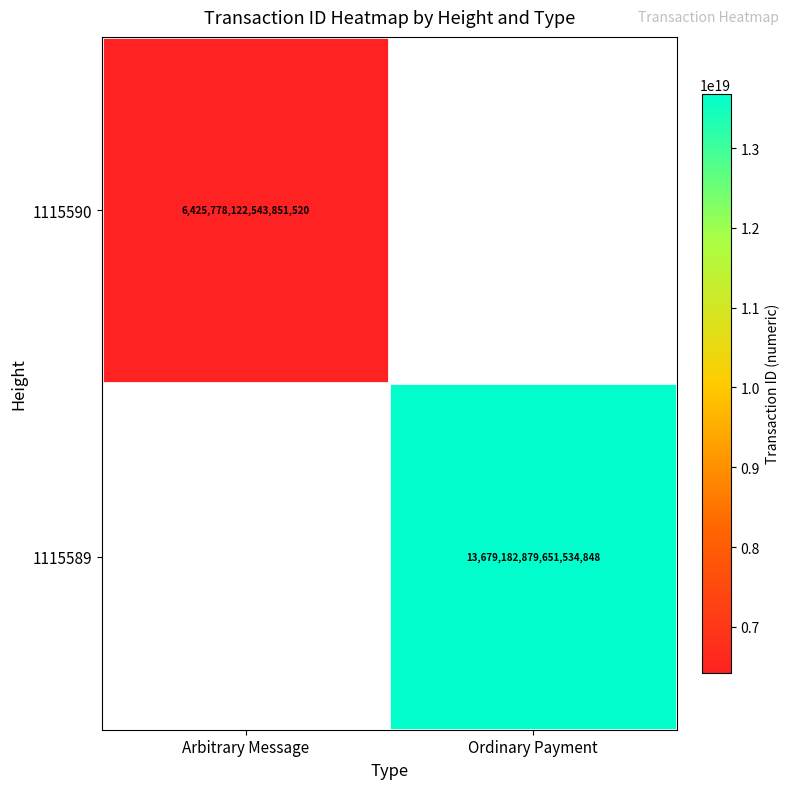

True or false: 1115589 has a value of 22707025142526468096 at Ordinary Payment.

False